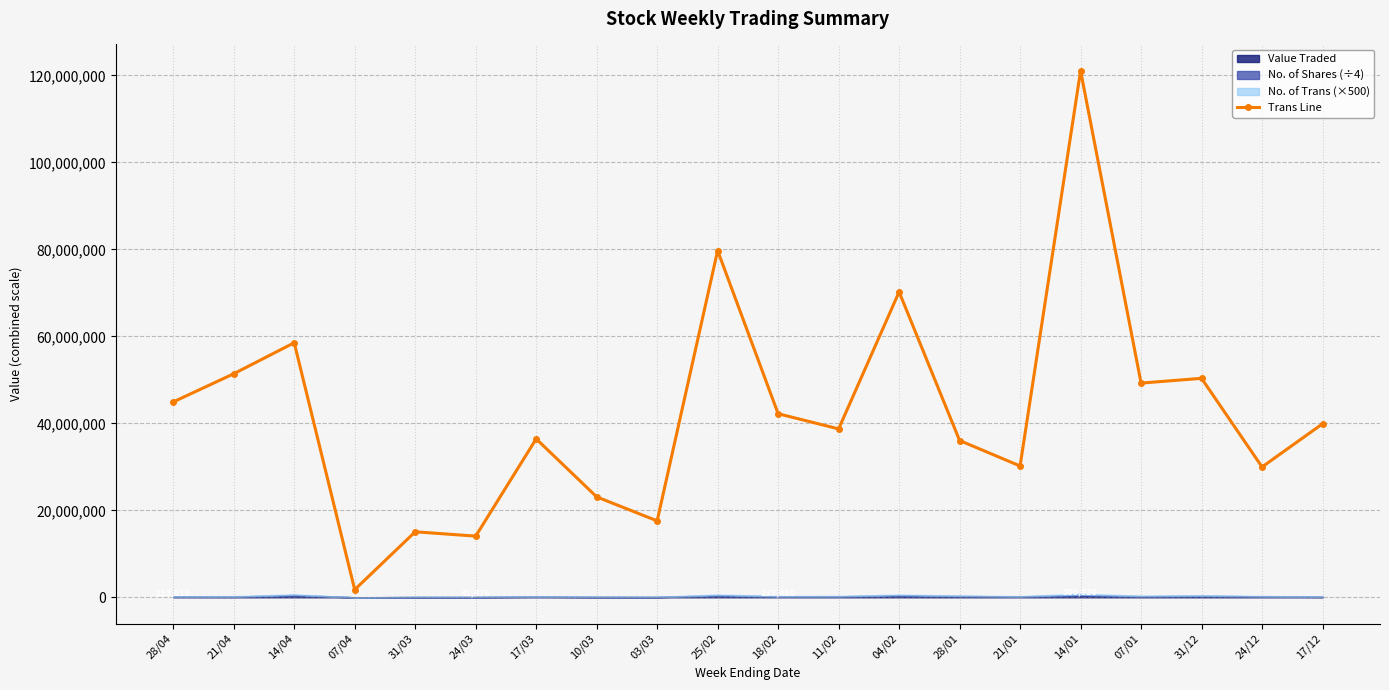

What is the maximum value shown in the chart?

121084615.5